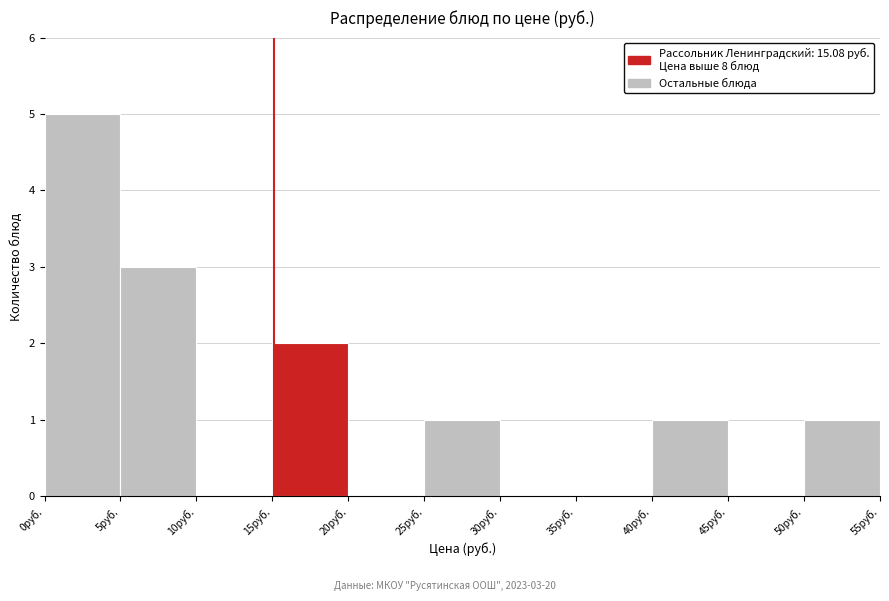

Over which range of the x-axis is the bar tallest?

0 to 5